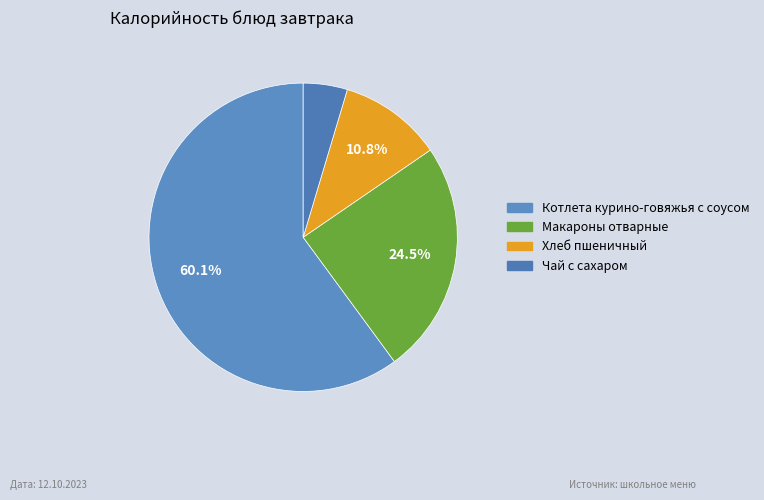

Count the number of slices in the pie.

4